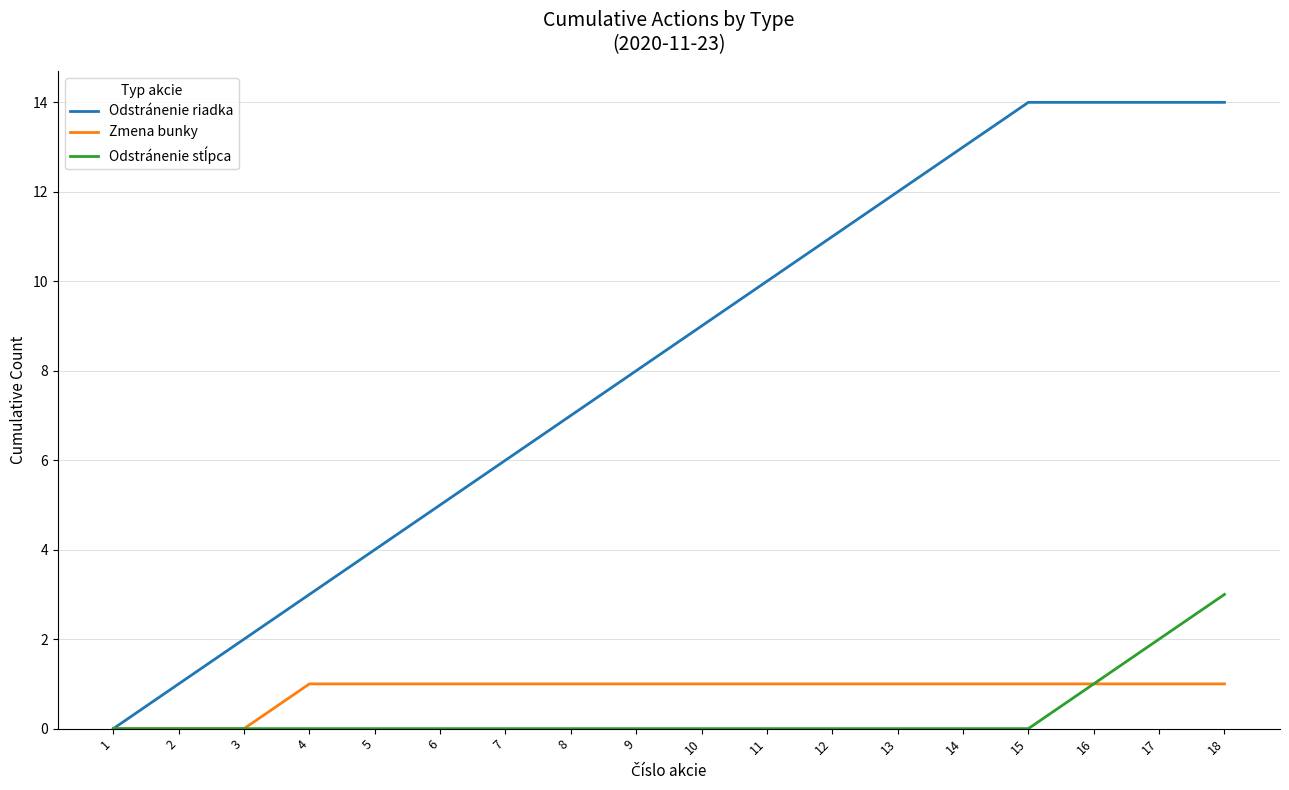

Count the number of categories in the chart.

18